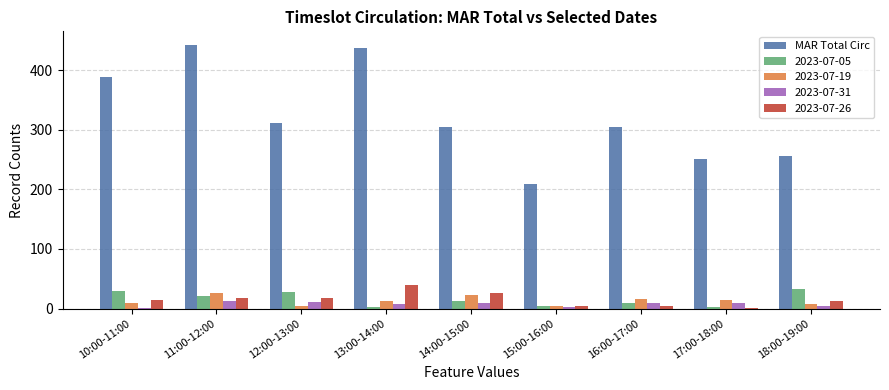

Between 10:00-11:00 and 11:00-12:00, which series saw the biggest shift?

MAR Total Circ